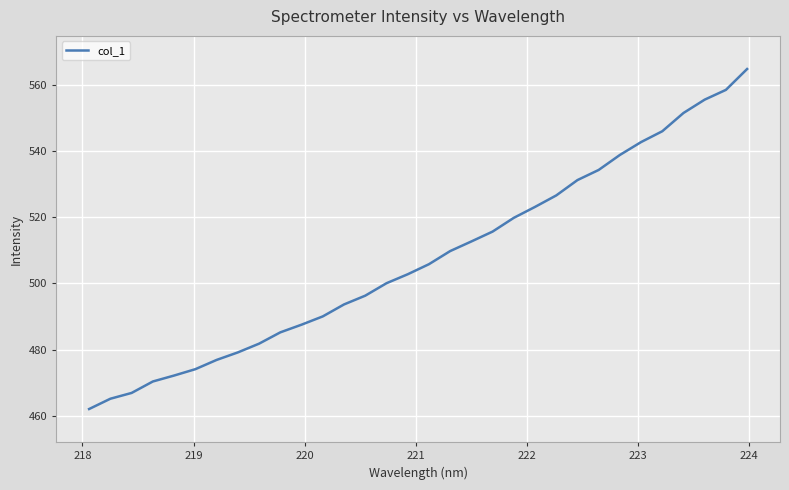

What is the smallest value displayed?

462.1